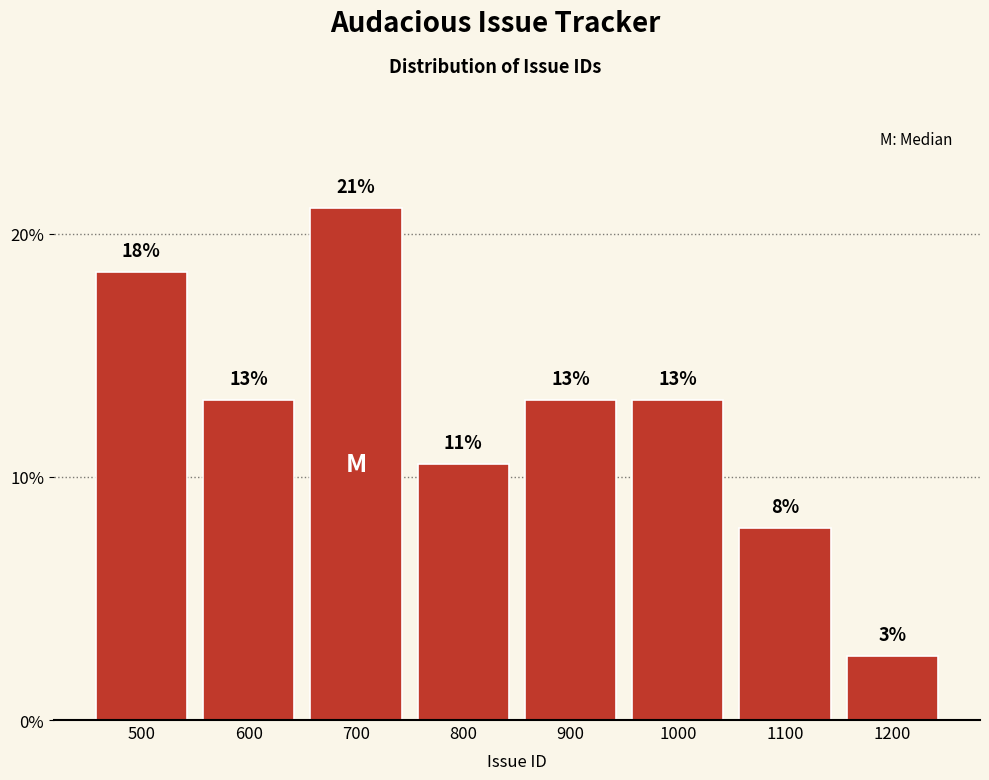

Does the chart contain any negative values?

No